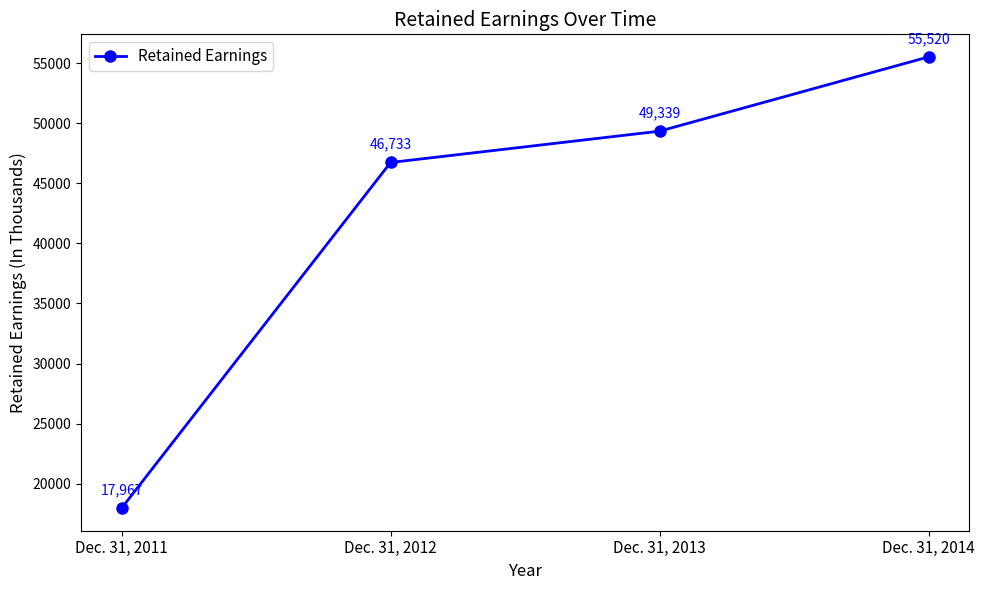

What is the difference between the maximum and minimum values?

37553